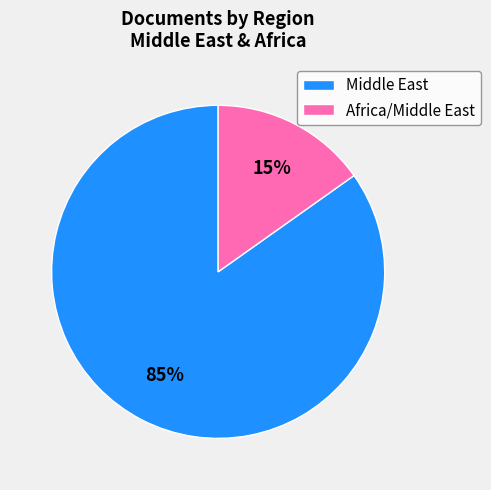

Do Africa/Middle East and Middle East together represent more than half of the pie?

Yes